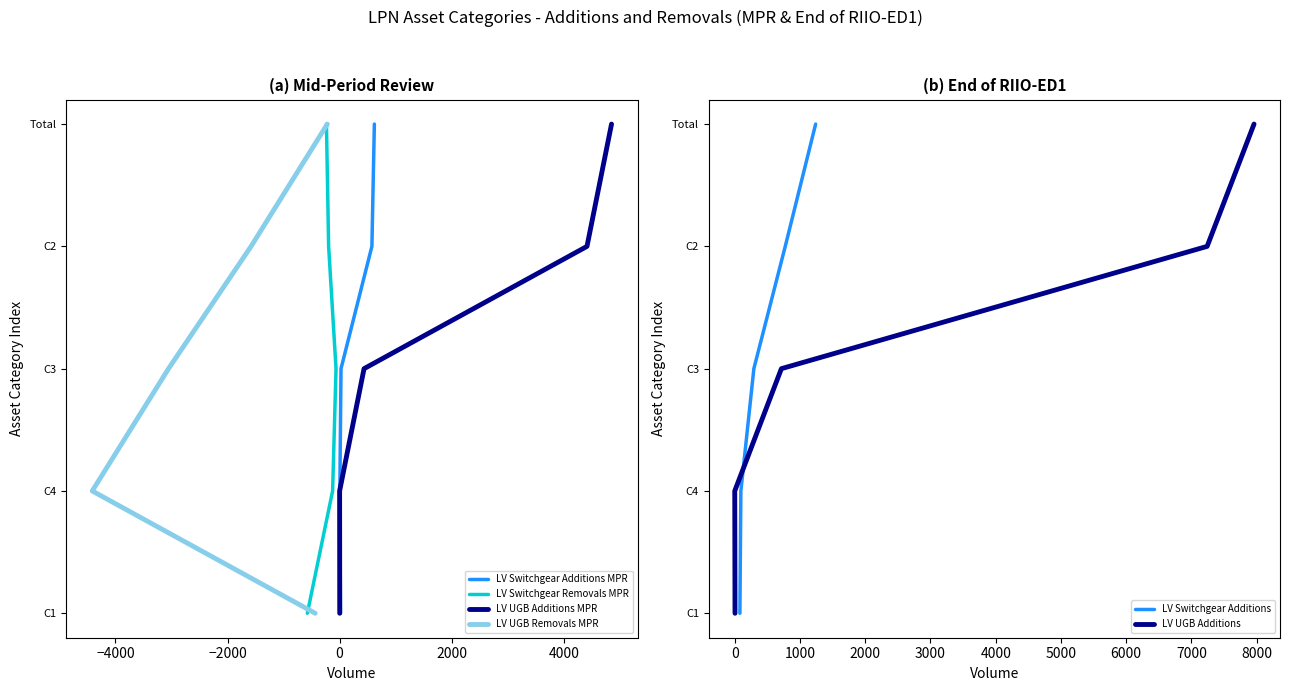

How many values in the LV Switchgear Additions MPR series exceed -500?

2